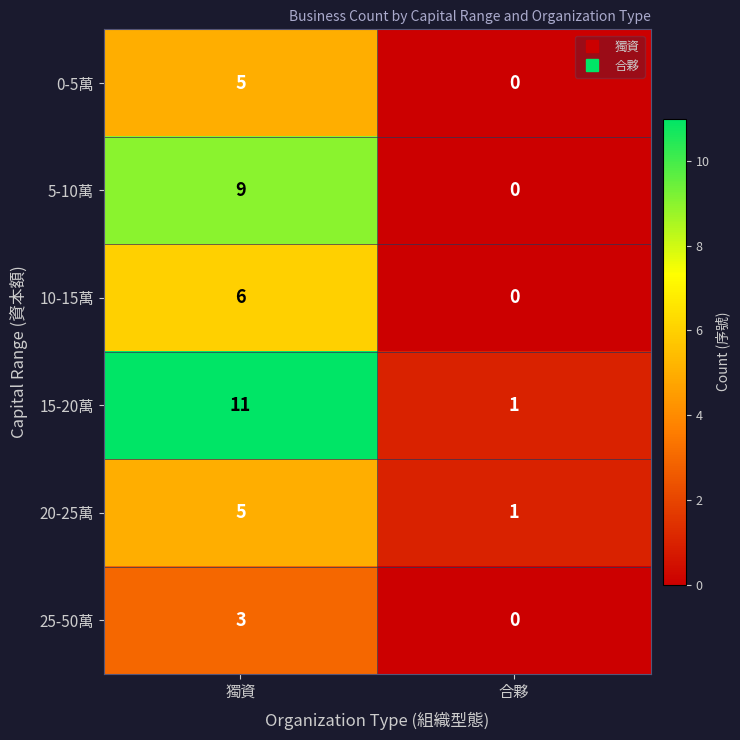

Reading left to right, what are all the values shown in this chart?

0-5萬: 獨資=5	合夥=0
5-10萬: 獨資=9	合夥=0
10-15萬: 獨資=6	合夥=0
15-20萬: 獨資=11	合夥=1
20-25萬: 獨資=5	合夥=1
25-50萬: 獨資=3	合夥=0